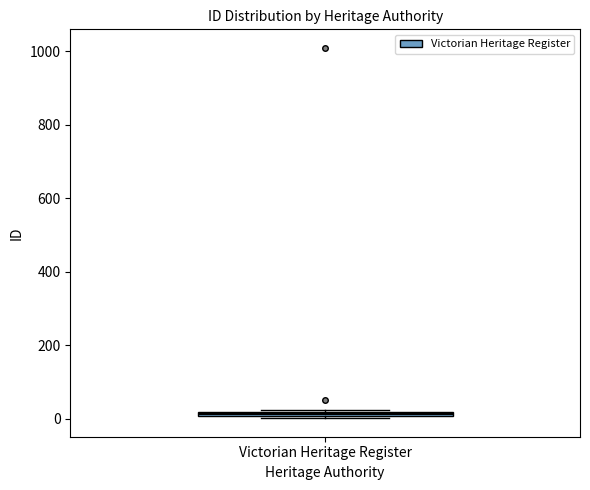

Where is the lower edge of the box for Victorian Heritage Register on the y-axis? The values are not printed on the chart, so give them approximately, as read against the axis.

0